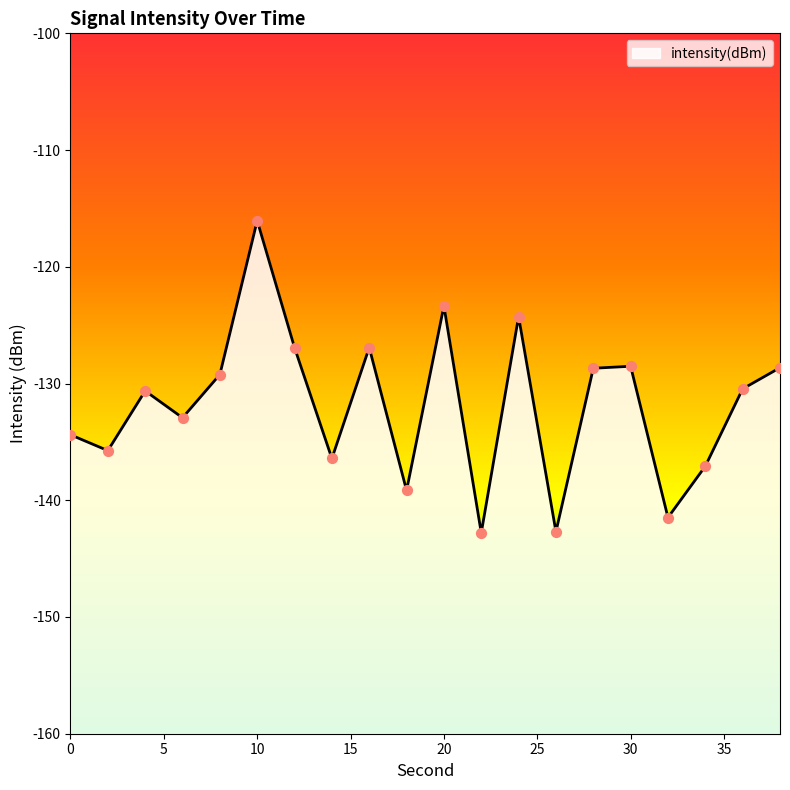

What is the change in value from 30 to 34?

-8.6